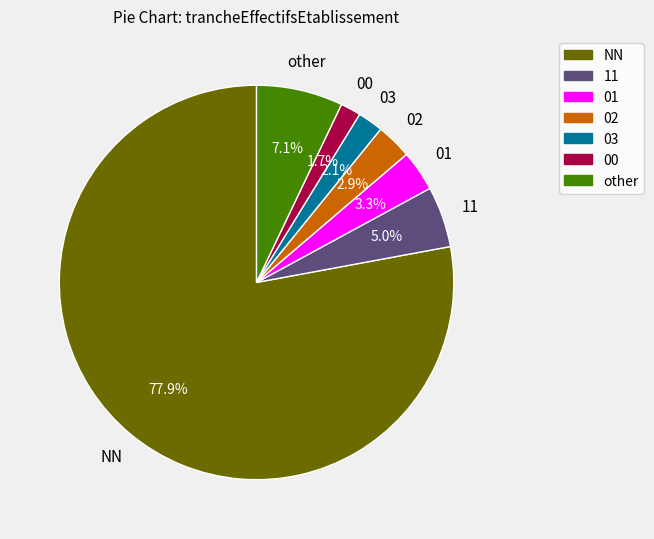

Which slice represents more than half of the pie?

NN